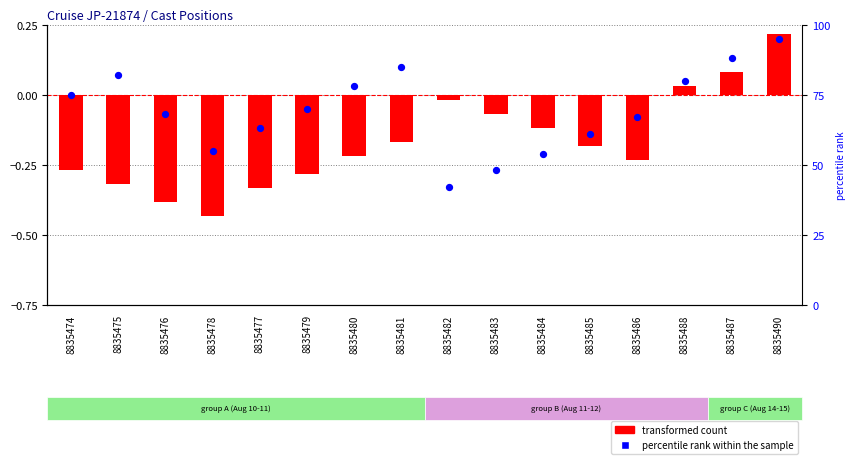

What are all the series names shown in the legend?

transformed count, percentile rank within the sample